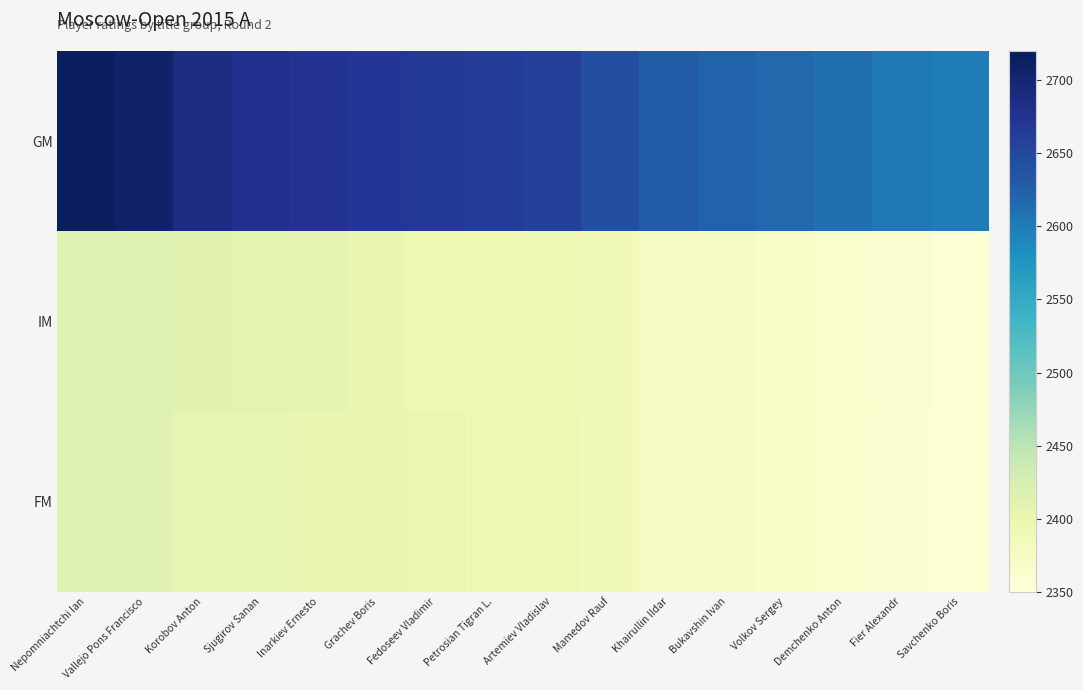

What is the total value across all series at Fier Alexandr?

7321